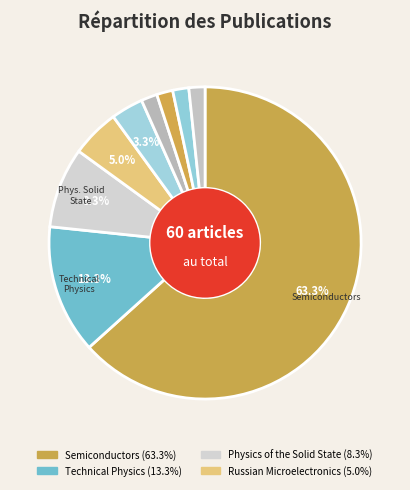

How many segments does this pie chart have?

9